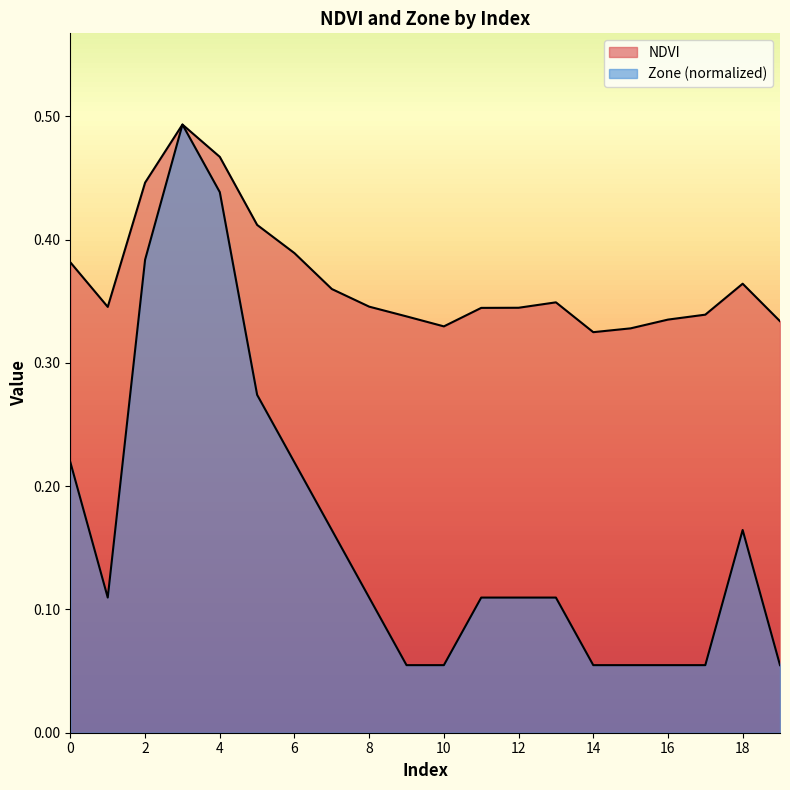

What is the sum of all NDVI values?

7.4